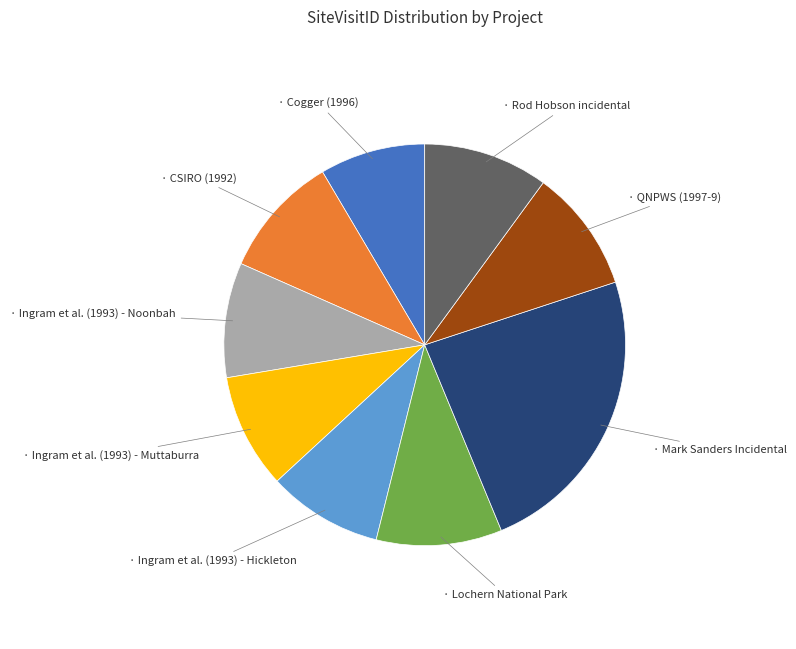

Does any single category account for the majority?

No